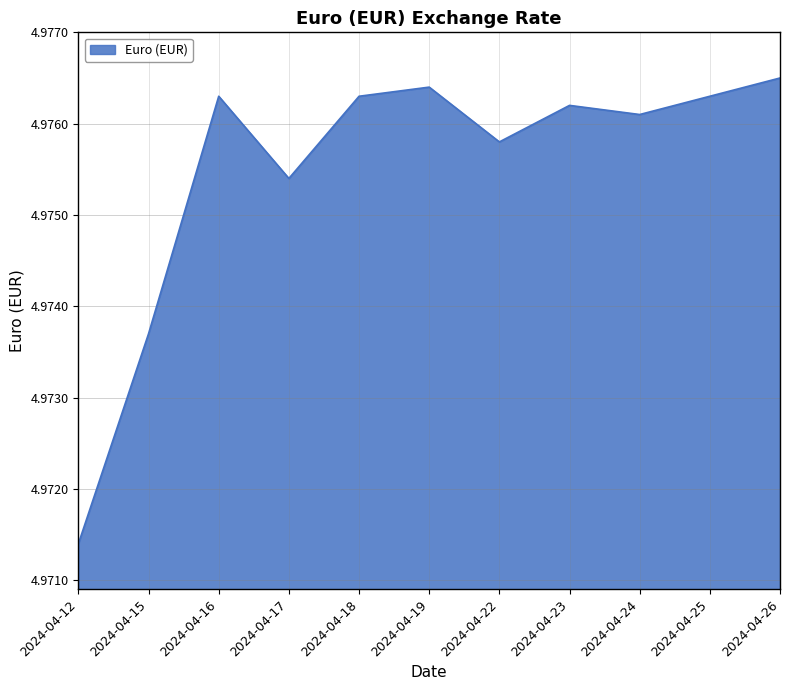

Which category has the lowest value across all series?

2024-04-12